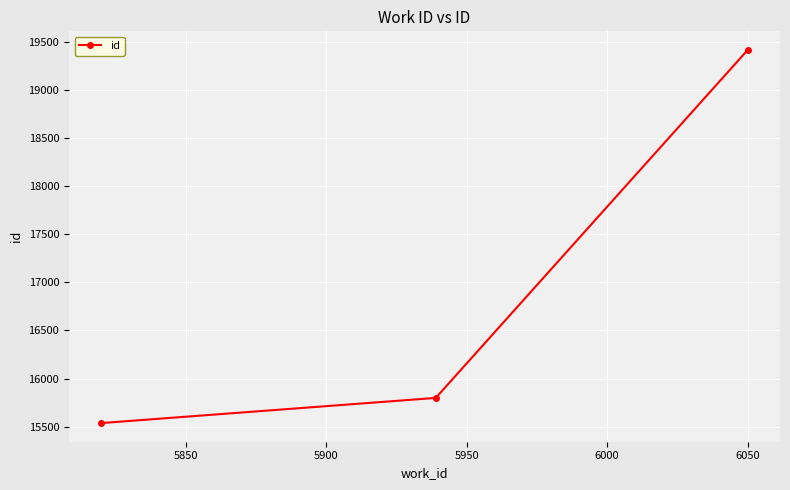

What is the average value?

16918